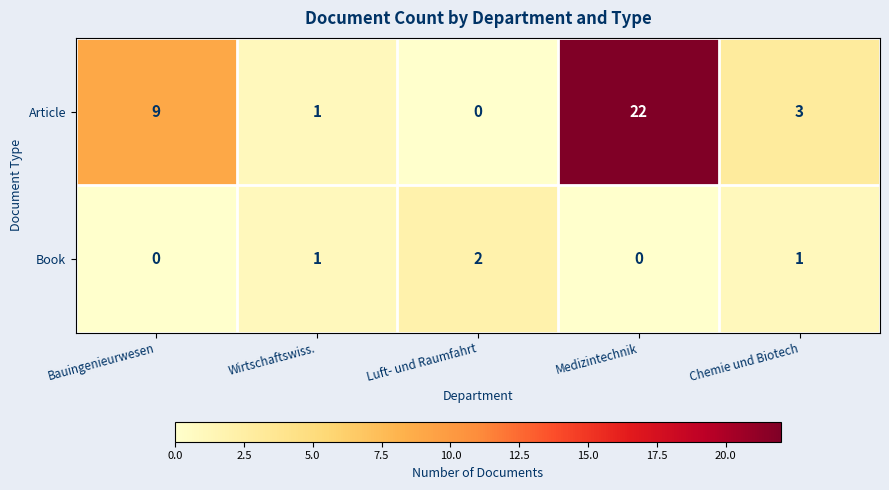

Rank the series by their maximum value, from lowest to highest.

Book, Article